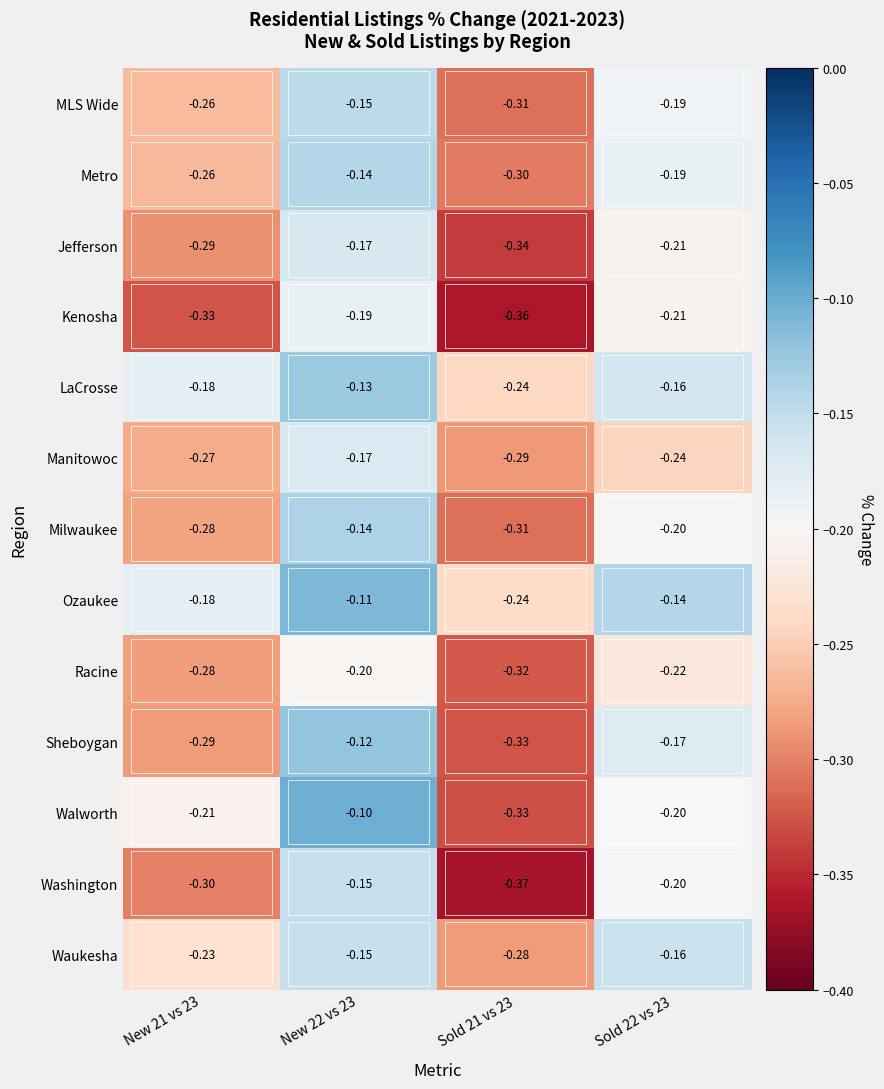

How many series are shown in this chart?

13